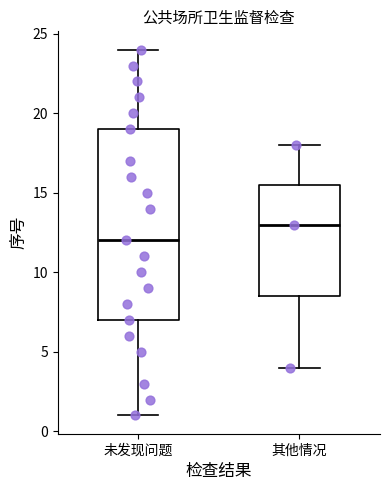

Reading left to right, read every box against the y-axis: the position of its median line, the range the box covers, and the ends of its whiskers. The values are not printed on the chart, so give them approximately, as read against the axis.

未发现问题: median 12.0, box 7.0 to 19.0, whiskers 1.0 to 24.0
其他情况: median 13.0, box 8.5 to 15.5, whiskers 4.0 to 18.0